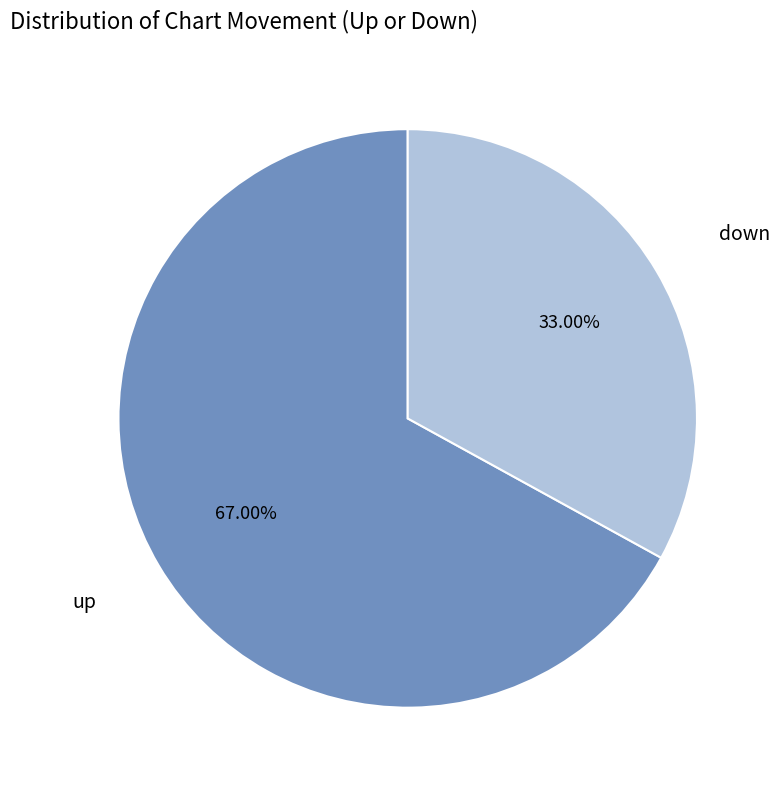

Is the sum of down and up greater than half?

Yes